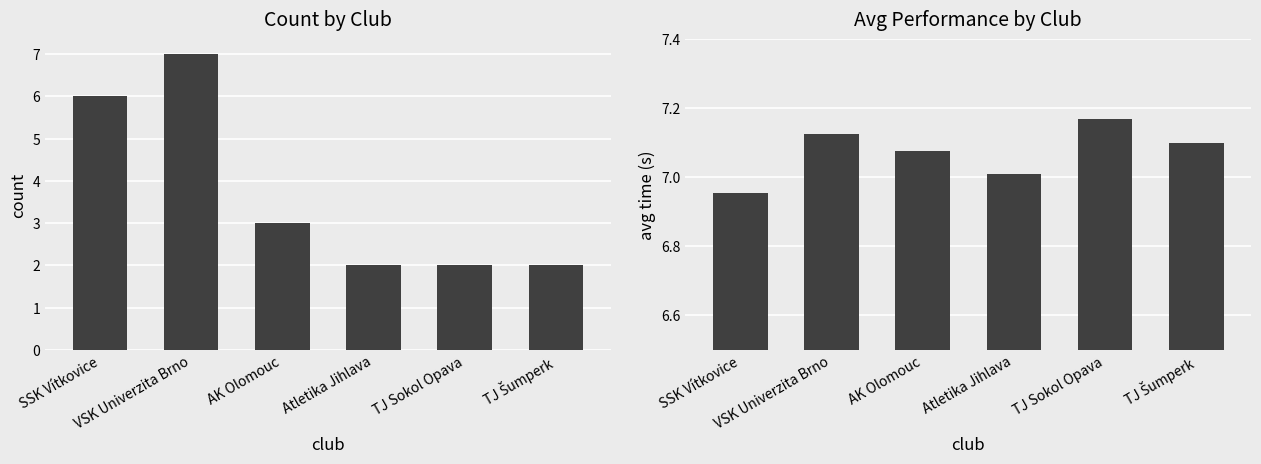

List the series in order of their peak value, lowest first.

count, avg performance